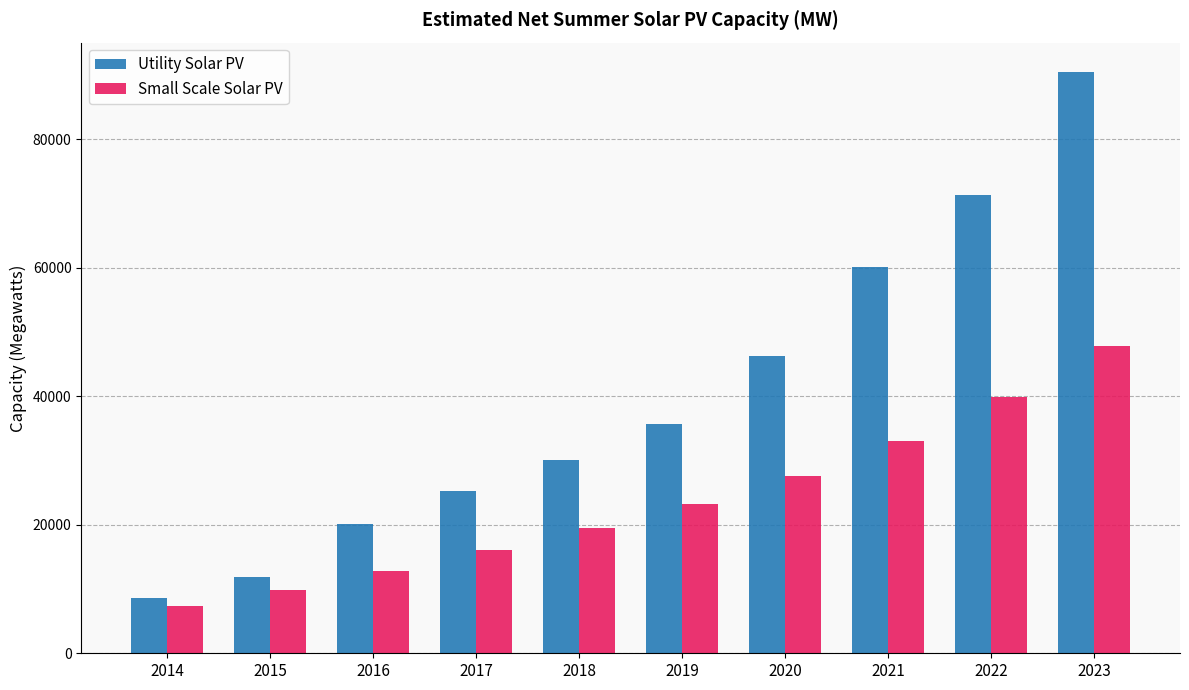

What is the value of the Utility Solar PV bar at the 10th from the left?

90527.7